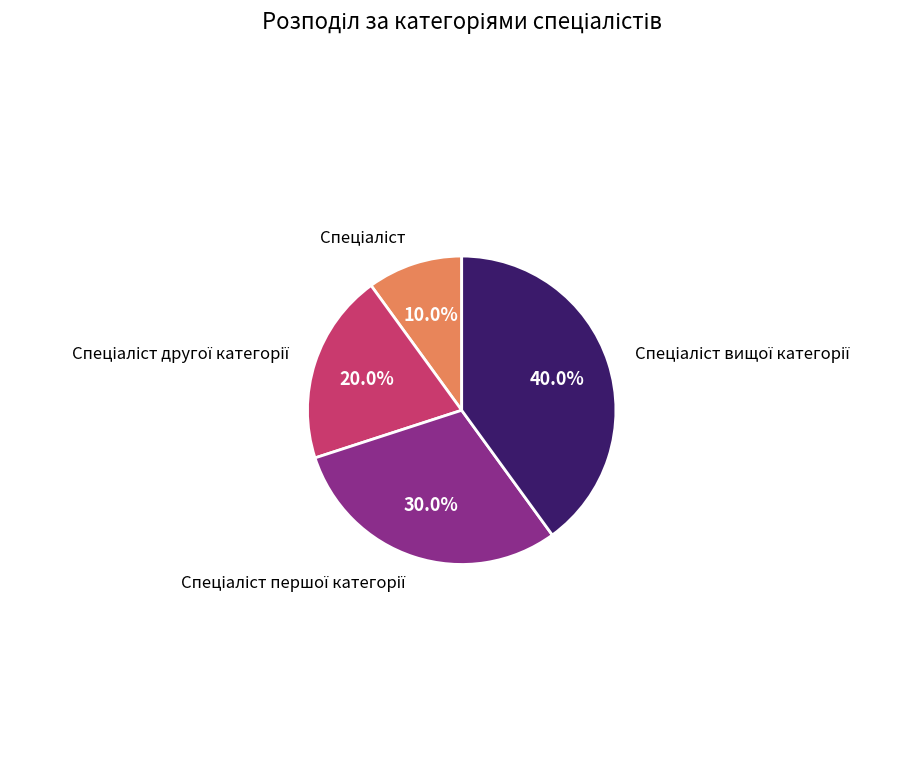

Does any single category account for the majority?

No